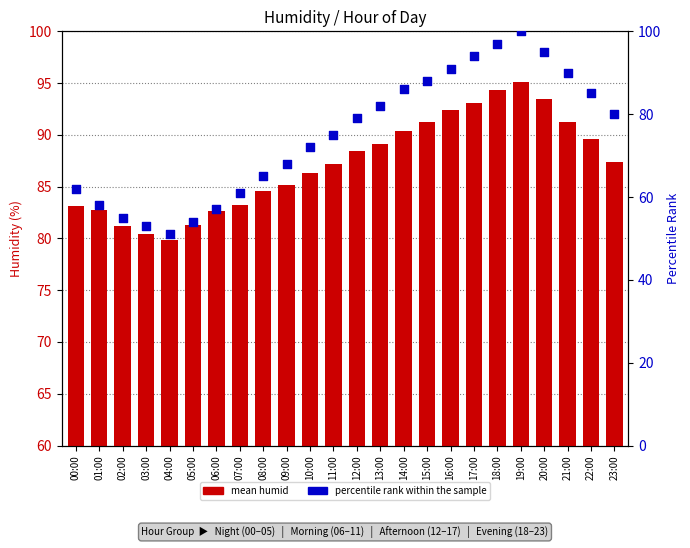

Is the value of percentile rank within the sample at 13:00 greater than the value of mean humid at 04:00?

Yes